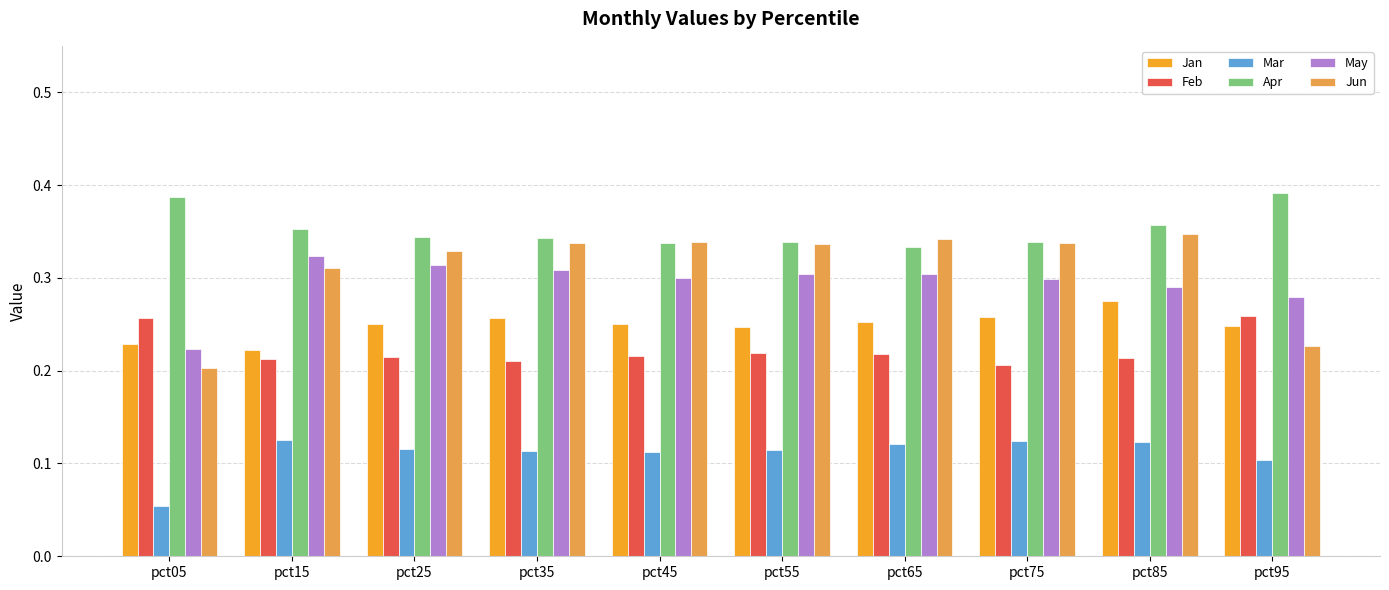

What is the sum of all Jun values?

3.1